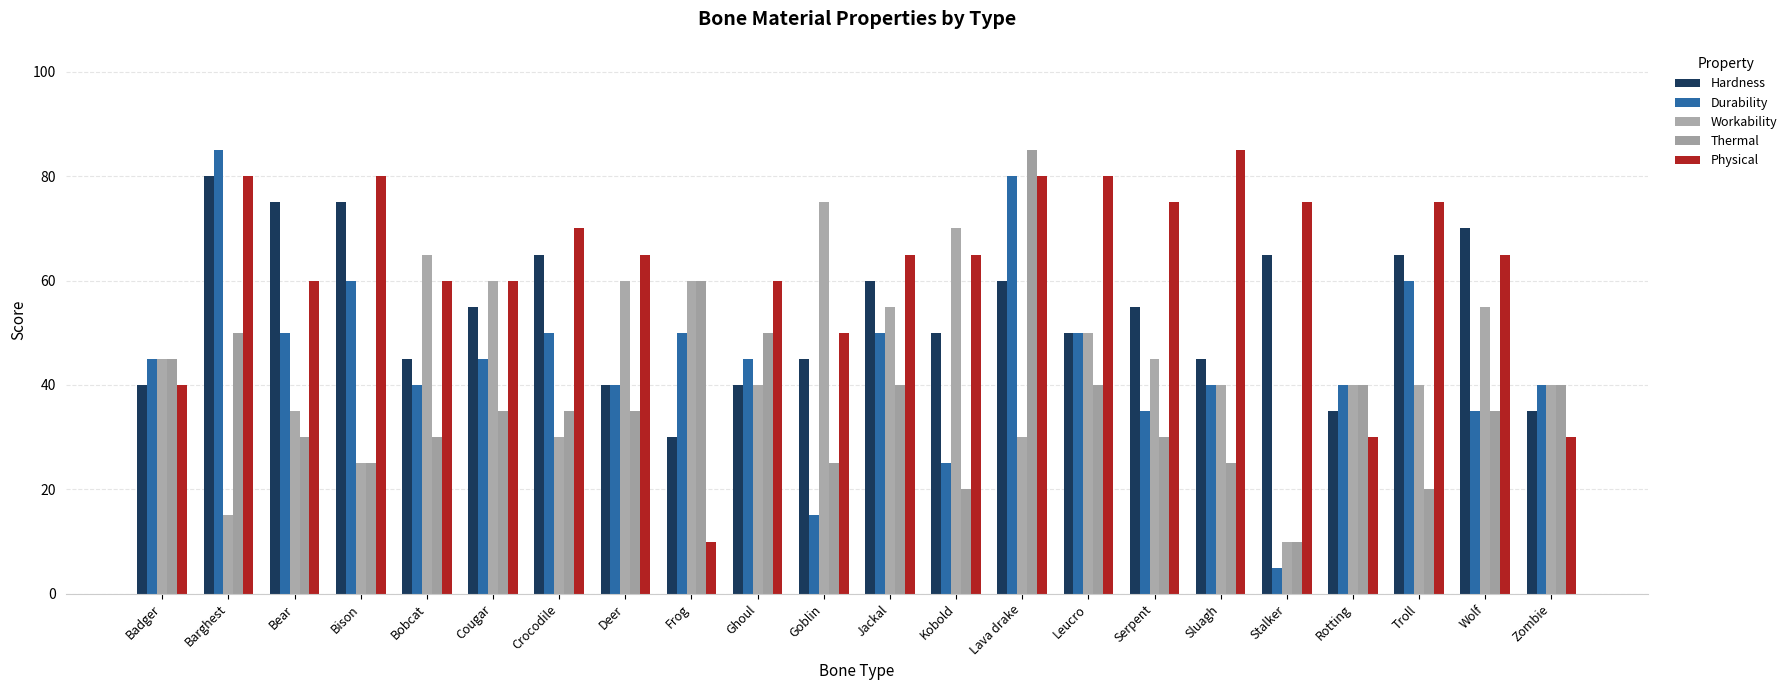

At which category does the chart reach its peak across all series?

Barghest